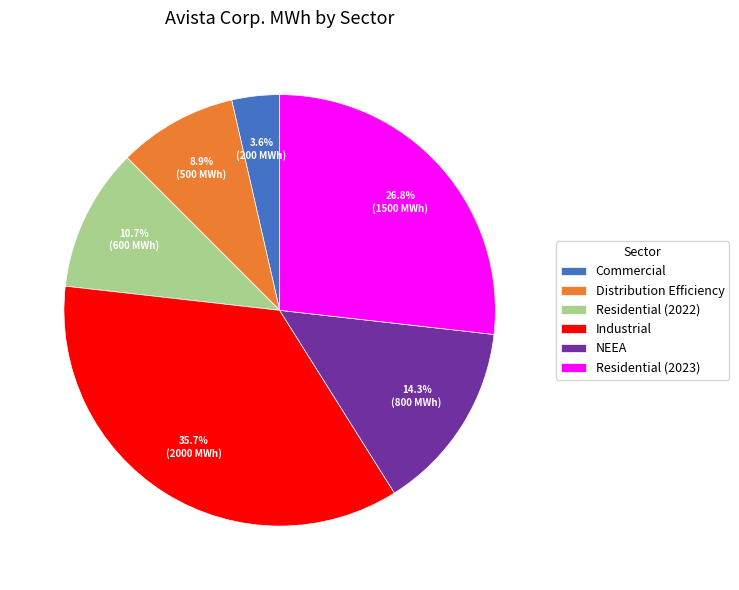

Count the number of slices in the pie.

6